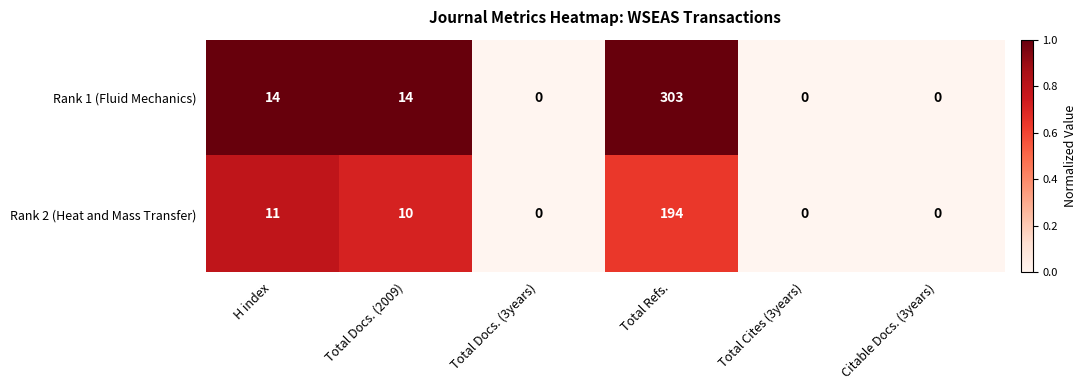

Which label corresponds to the largest value in the chart?

Total Refs.